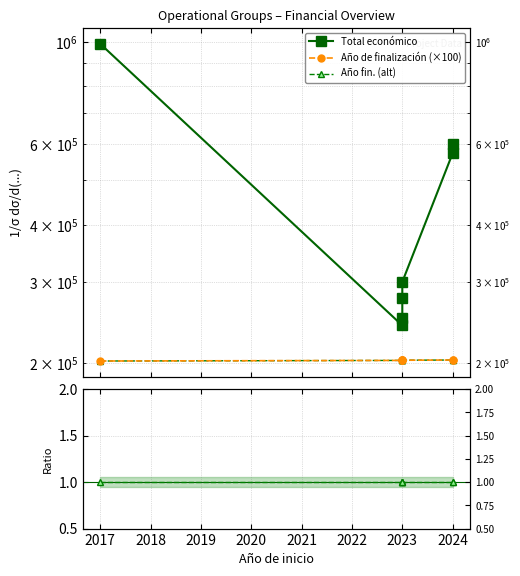

True or false: Año fin. / Total ec. and Total económico intersect in this chart.

False